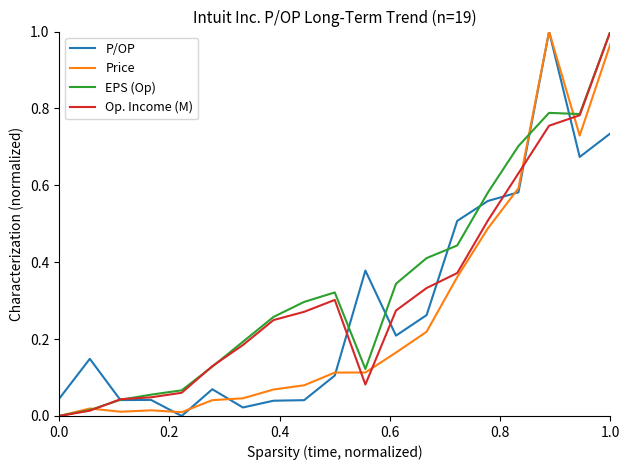

What are all the series names shown in the legend?

P/OP, Price, EPS (Op), Op. Income (M)